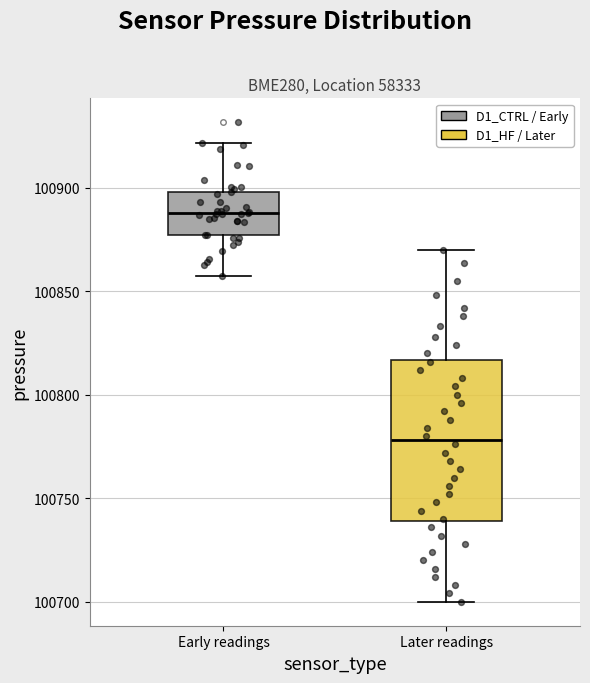

Where does the upper whisker of the box for Early readings end on the y-axis? The values are not printed on the chart, so give them approximately, as read against the axis.

100920